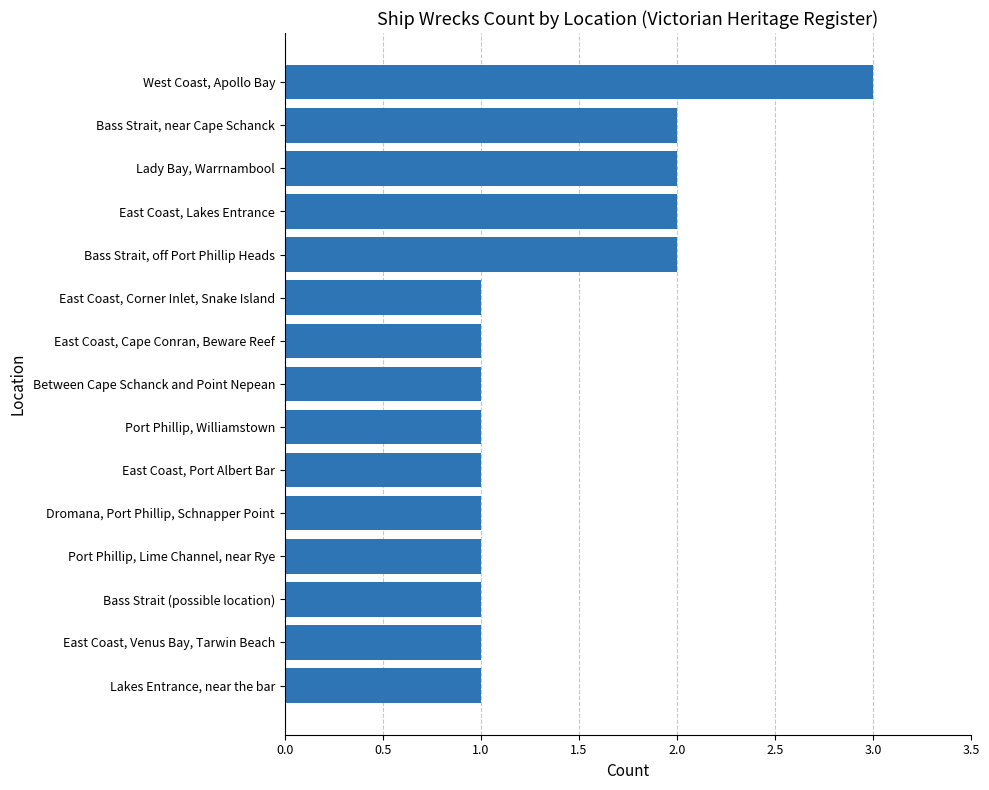

At which category does the chart reach its peak across all series?

West Coast, Apollo Bay